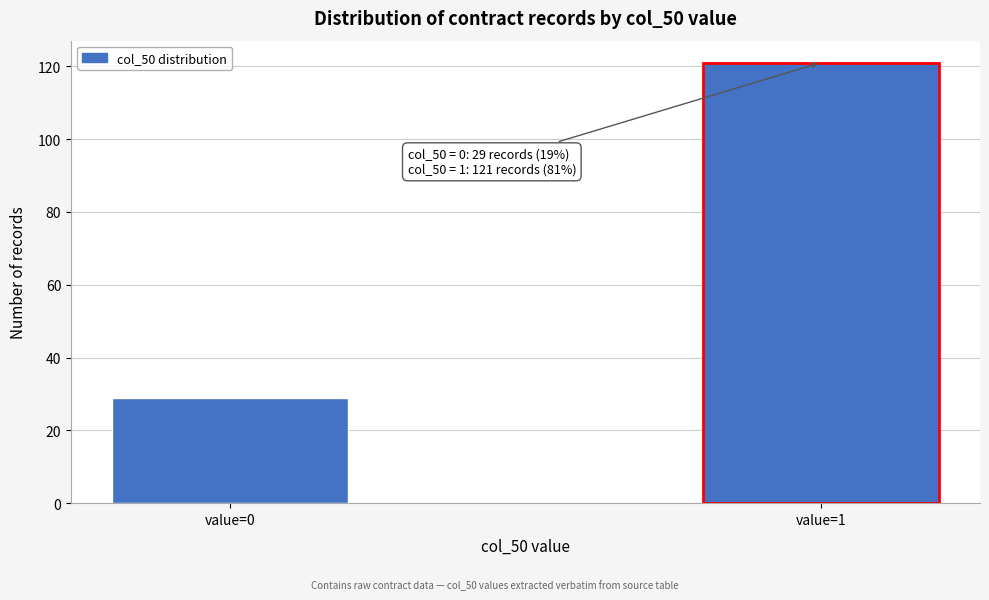

Reading right to left, what are all the values shown in this chart?

121	29